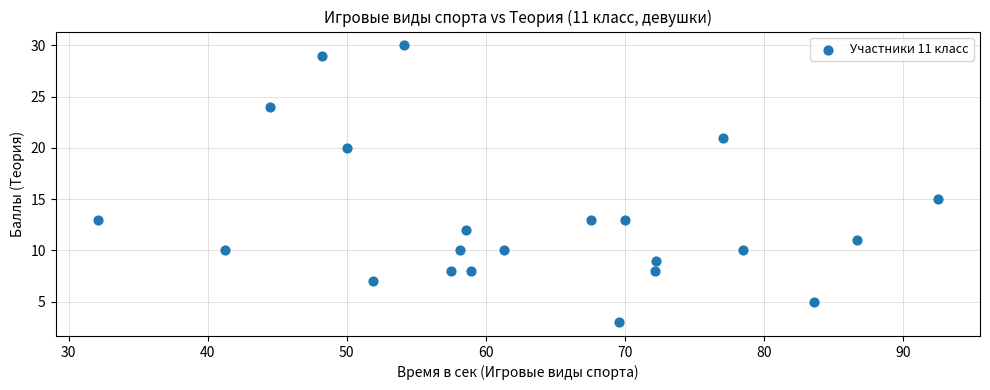

What Y value in the scatter plot is closest to 16?

15